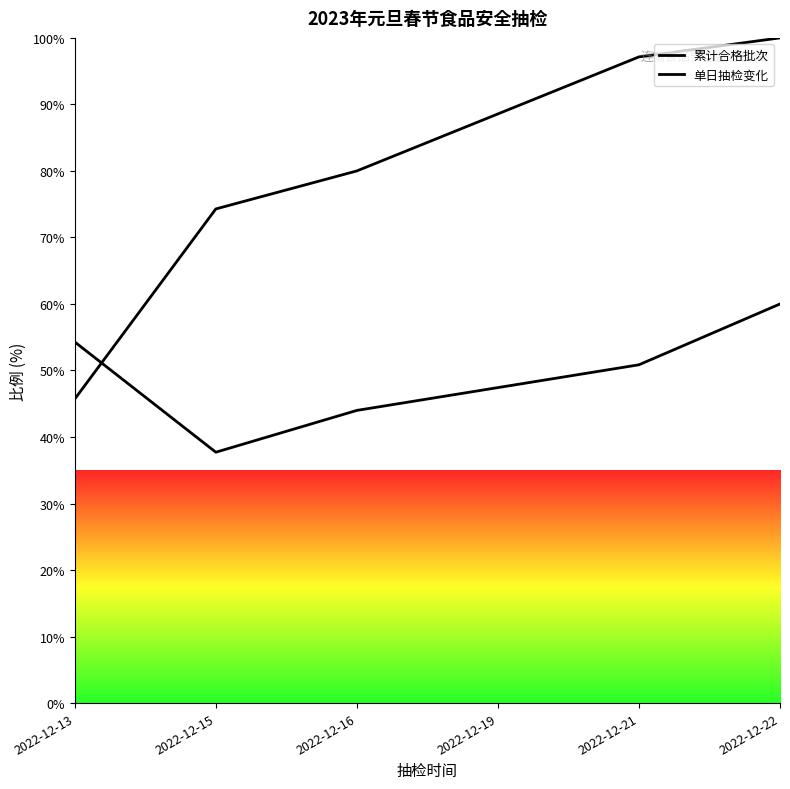

True or false: 累计合格批次 has a value of 100.0 at 2022-12-22.

True